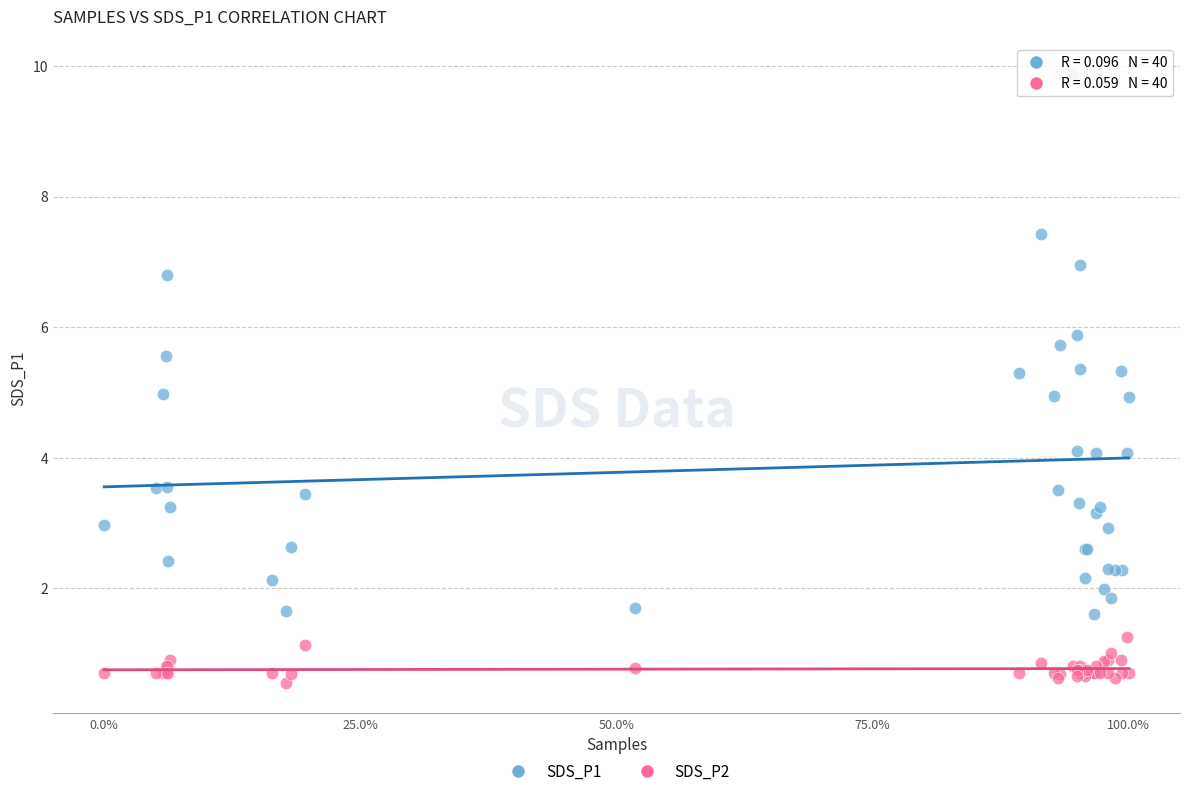

Which series contains the lowest Y value?

SDS_P2